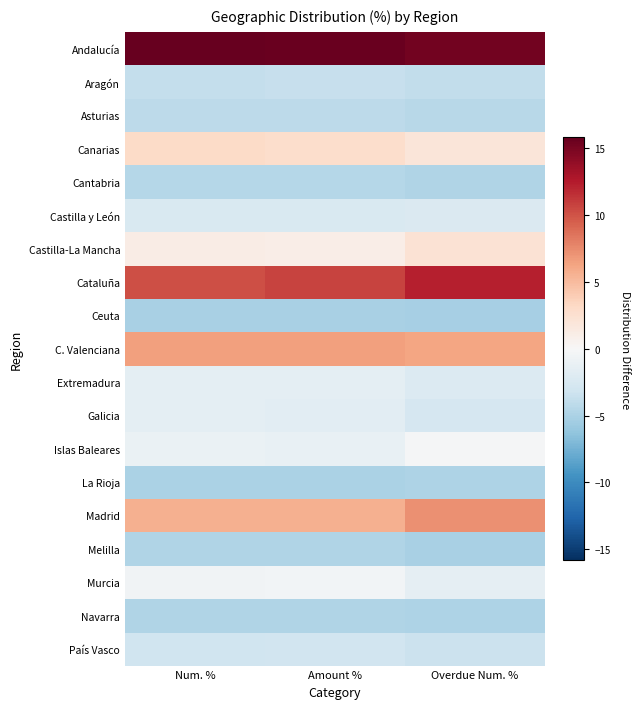

At which category is the sum across all series the highest?

Overdue Num. %